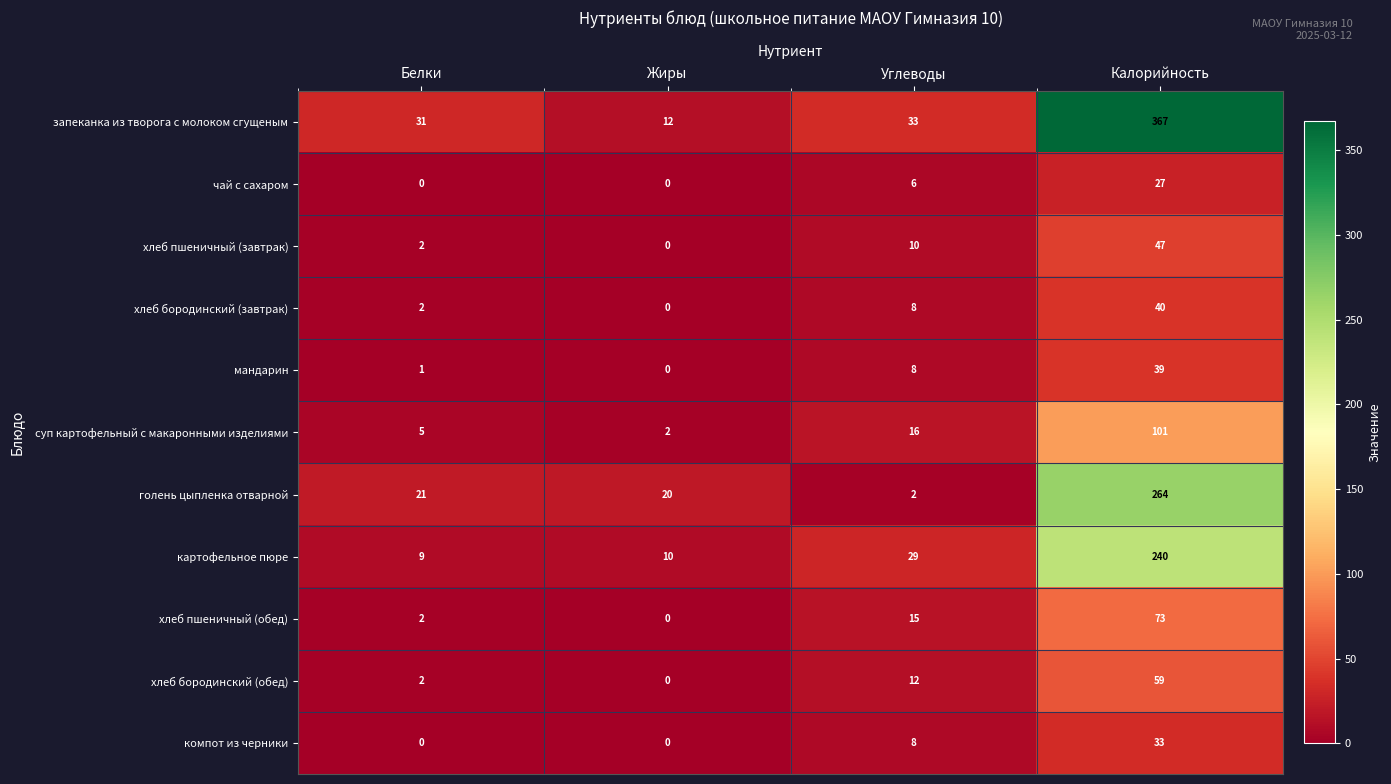

At which category is the sum across all series the highest?

Калорийность